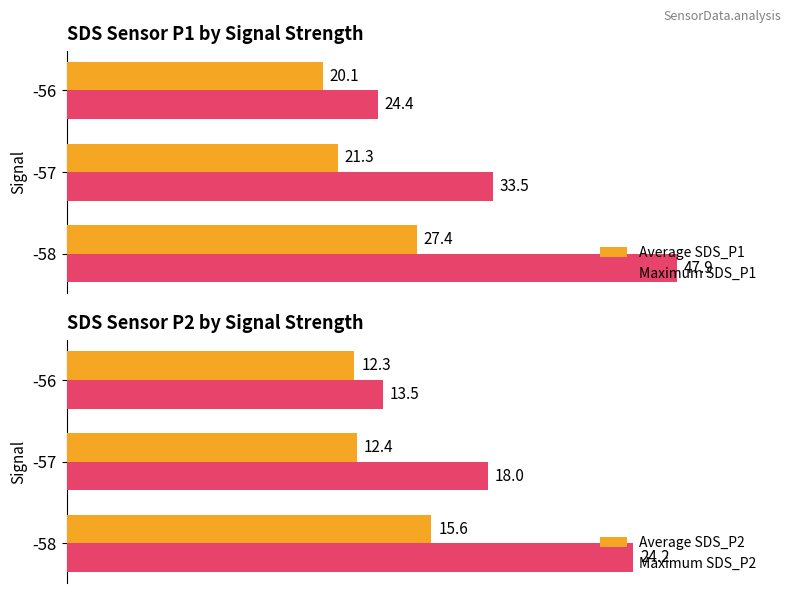

List the labels in order of Average SDS_P1 value, smallest first.

-56, -57, -58